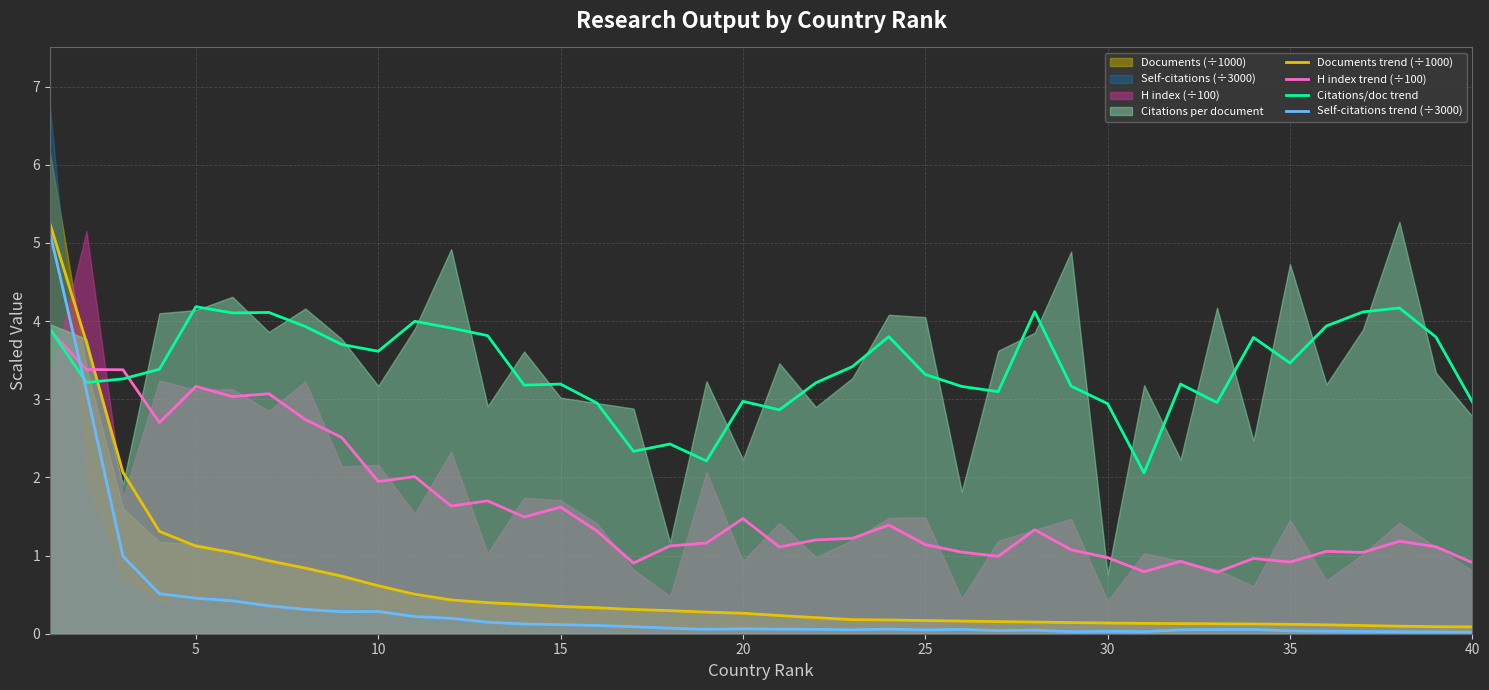

After their last crossing, which series has the higher values: Documents trend (÷1000) or H index trend (÷100)?

H index trend (÷100)